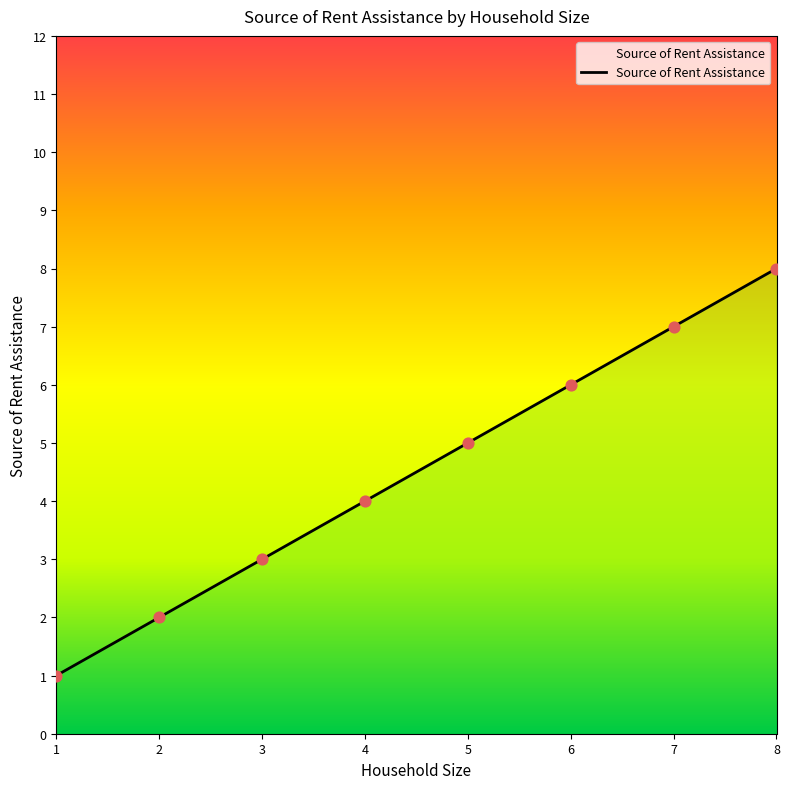

What is the change in value from 1 to 2?

+1